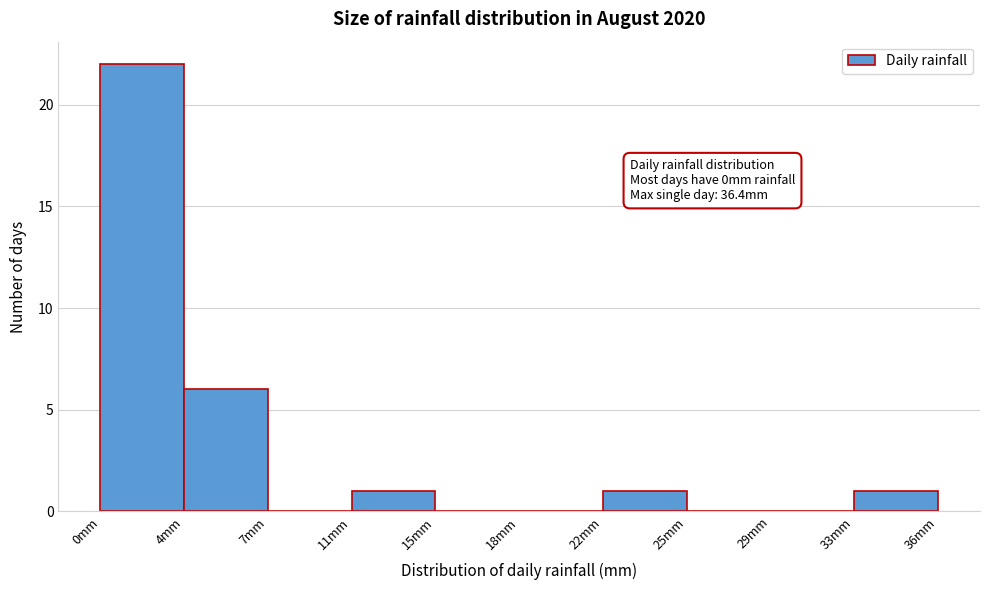

Reading left to right, what are all the values shown in this chart?

0mm=22	4mm=6	7mm=0	11mm=1	15mm=0	18mm=0	22mm=1	25mm=0	29mm=0	33mm=1